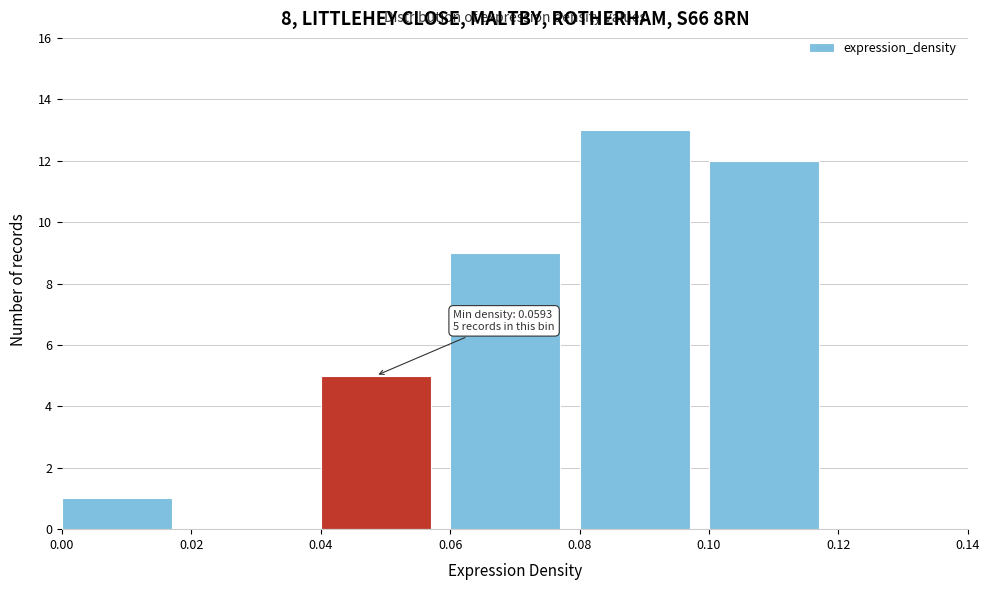

Which range on the x-axis has the tallest bar?

0.08 to 0.10